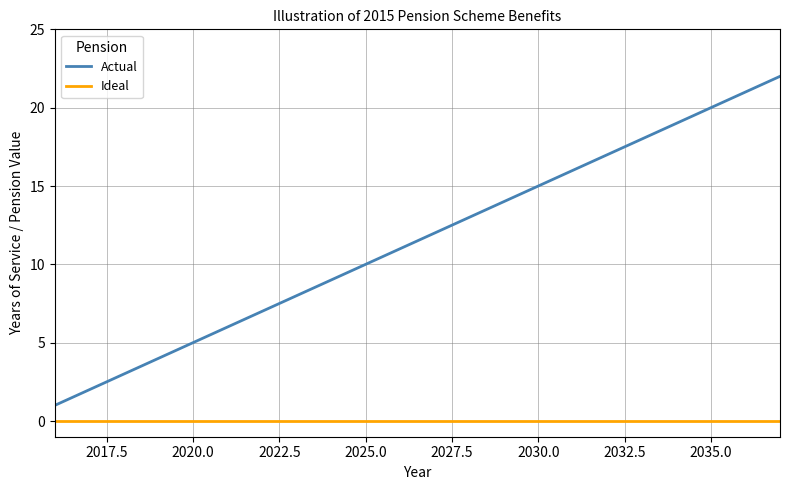

What are all the series names shown in the legend?

Actual, Ideal